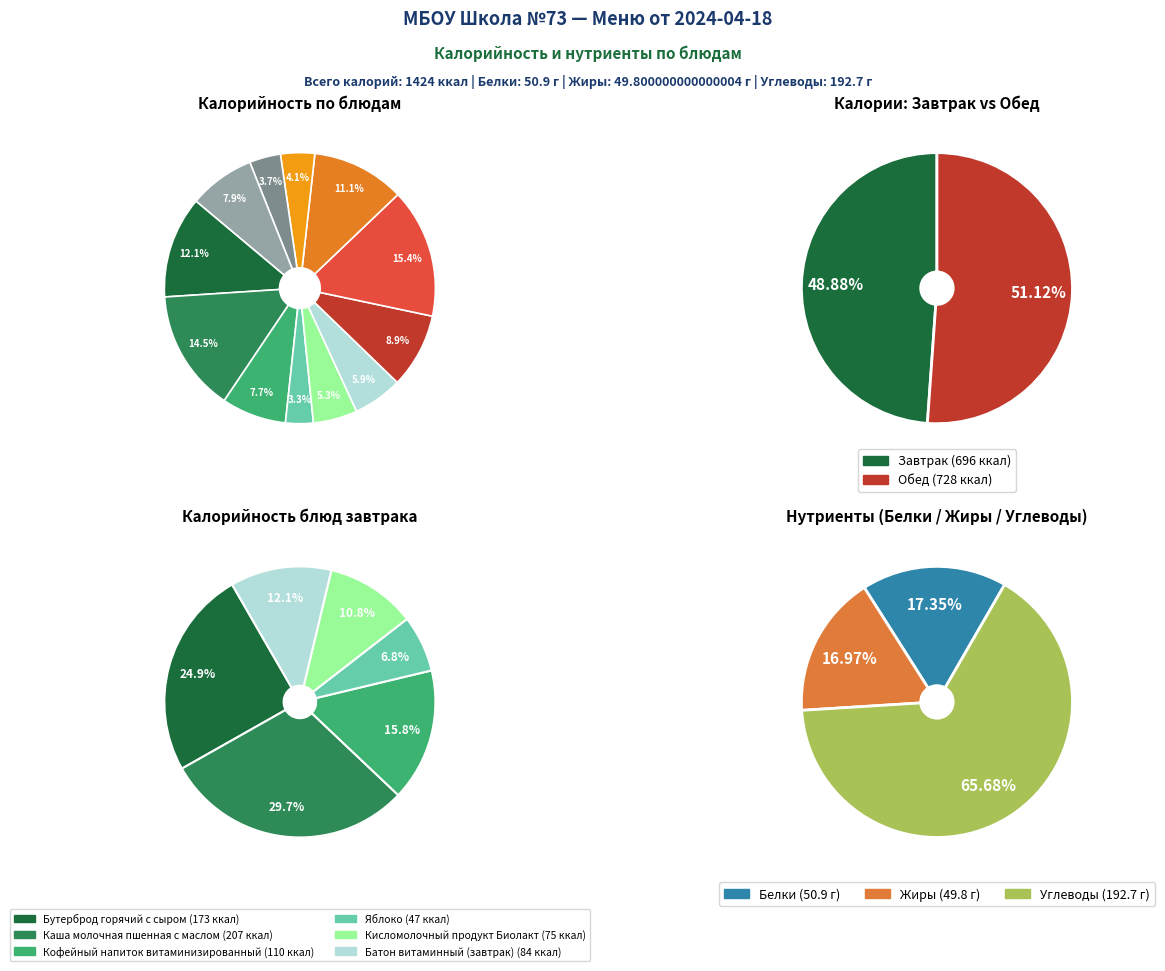

Is there a majority slice in this chart?

No